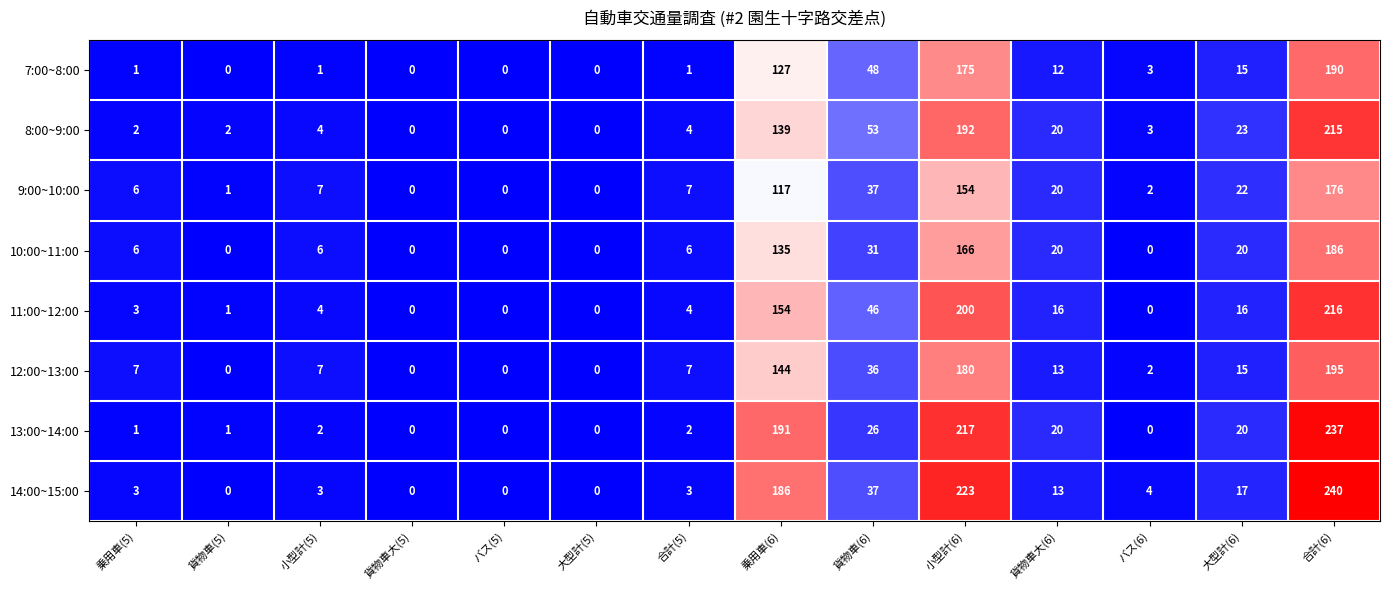

What is the difference between the 13:00~14:00 values at 合計(6) and 小型計(6)?

20